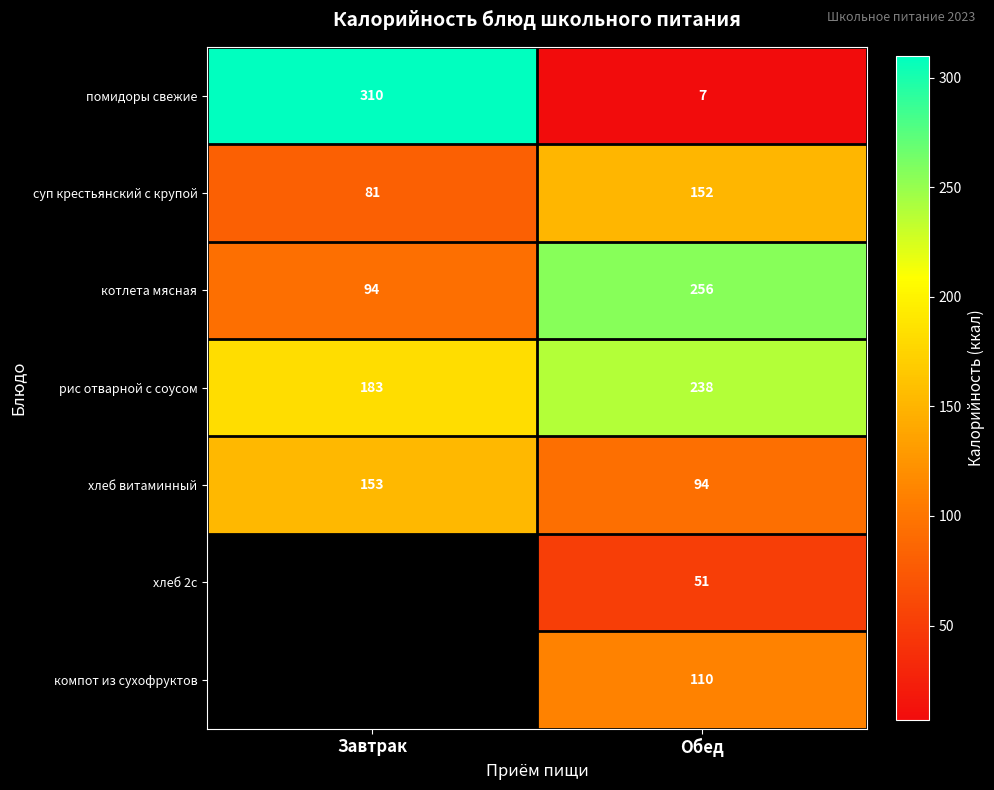

At which label does котлета мясная reach its minimum?

Завтрак